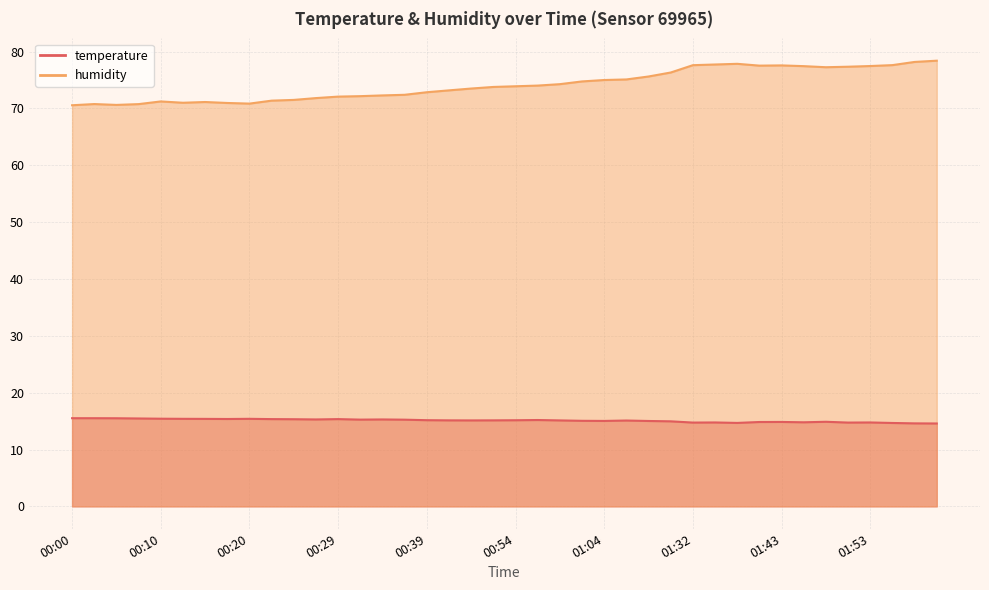

What is the difference between the maximum and minimum values in the temperature series?

0.9